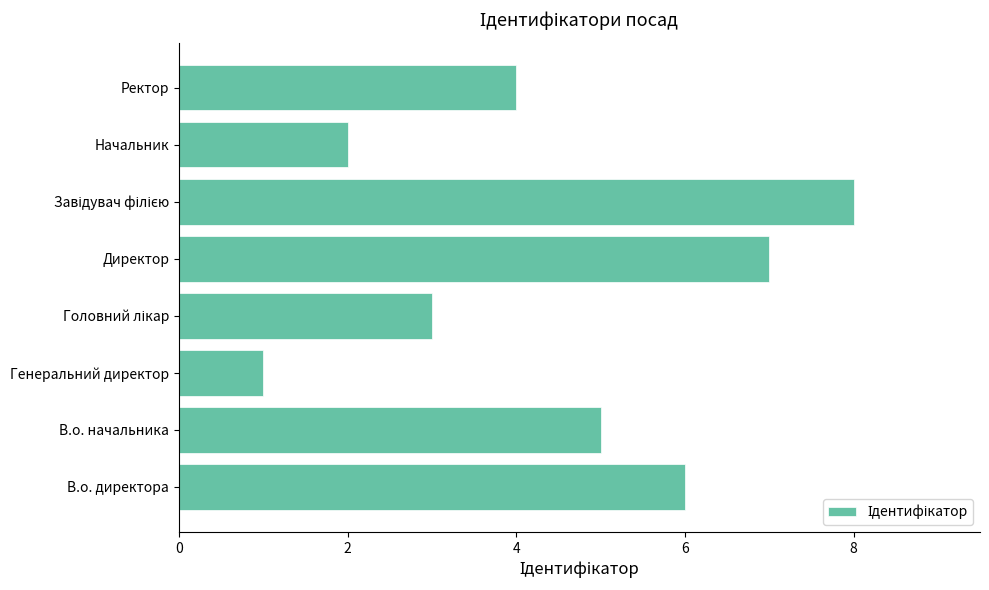

What is the maximum value shown in the chart?

8